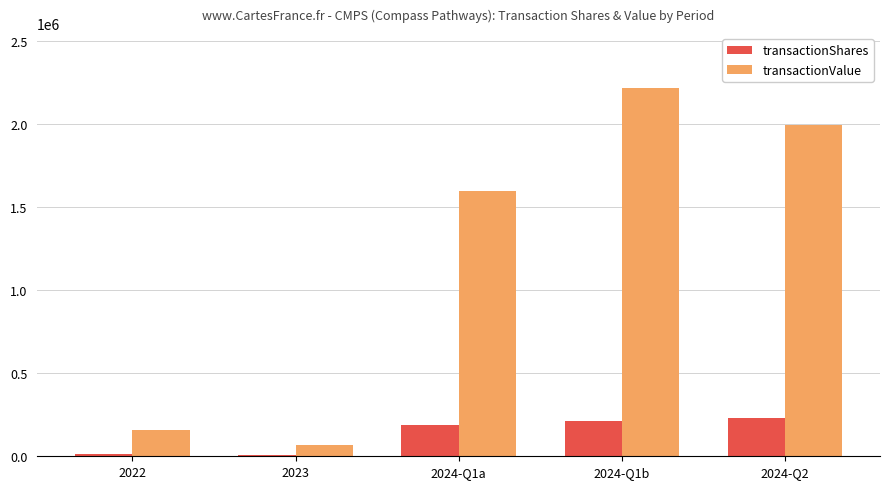

Which series has the widest spread of values?

transactionValue